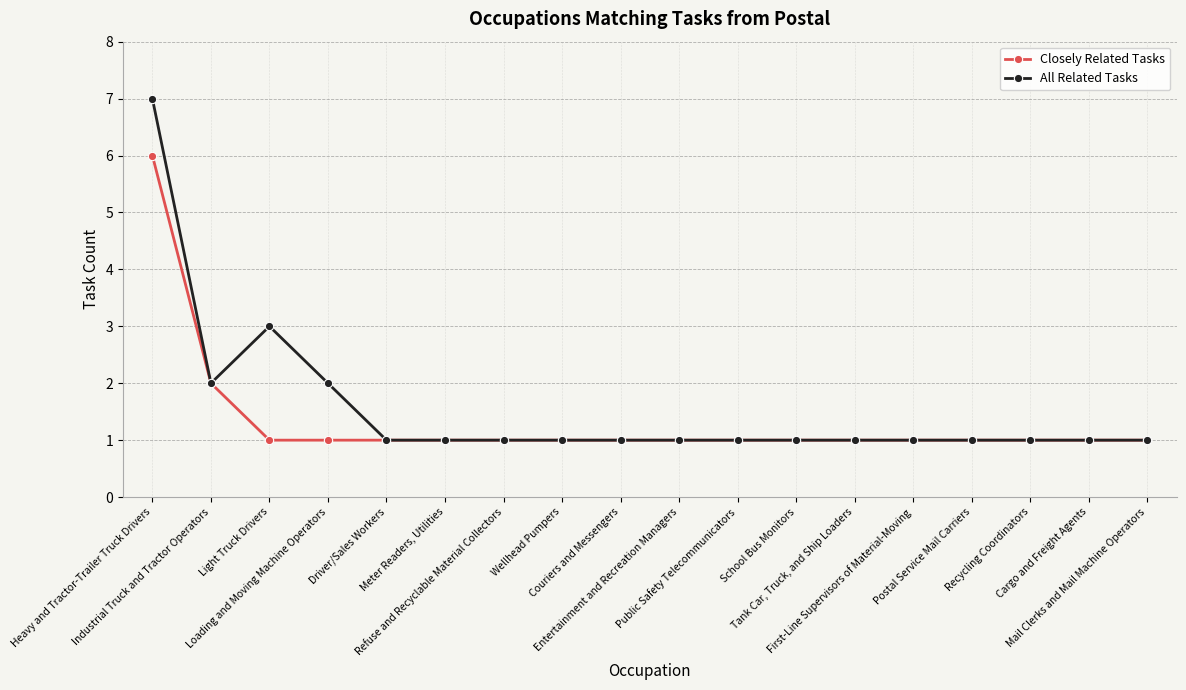

How many lines are shown in the chart?

2